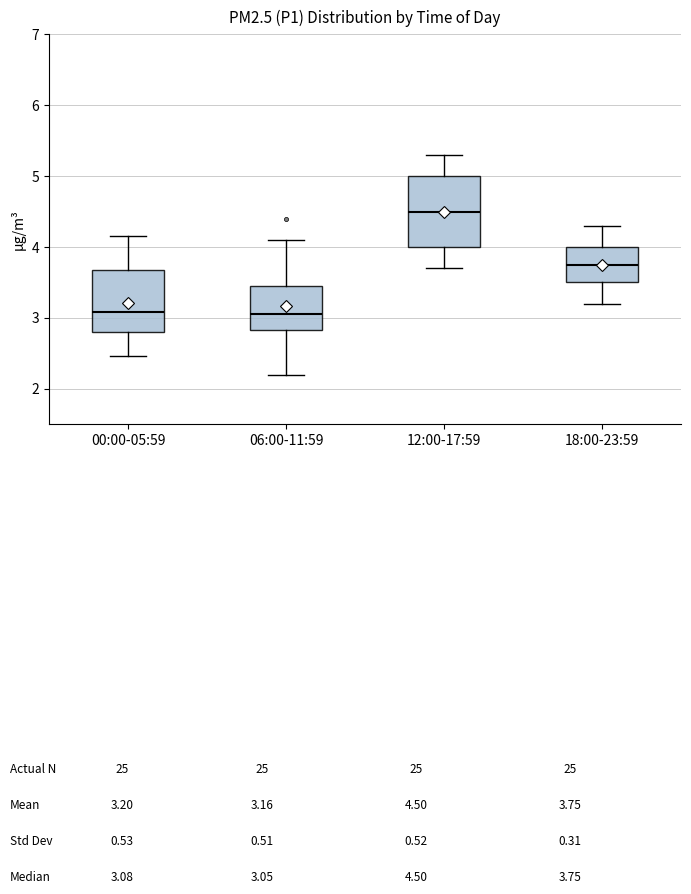

Where does the median line of the box for 18:00-23:59 sit on the y-axis? The values are not printed on the chart, so give them approximately, as read against the axis.

3.8